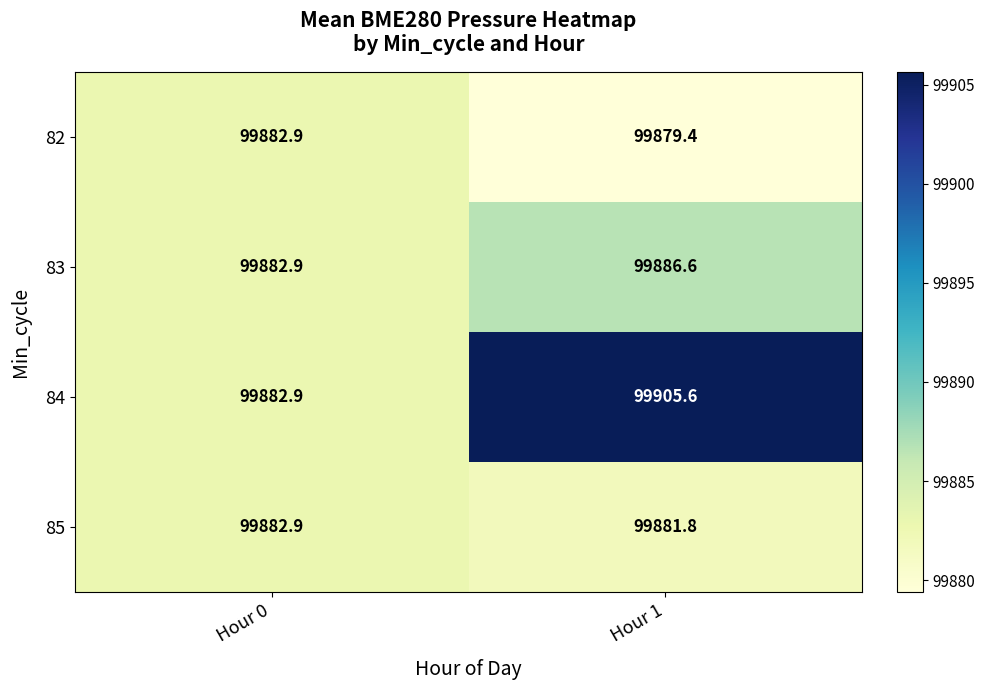

How many series are shown in this chart?

4